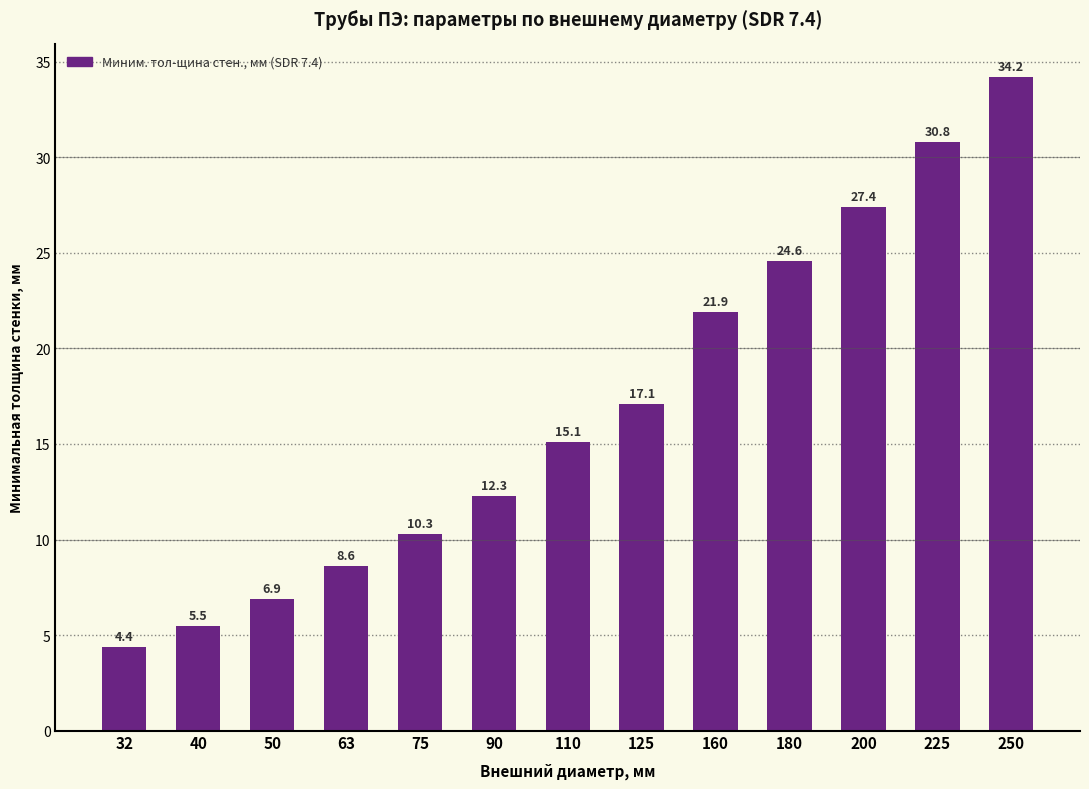

Reading right to left, what are all the values shown in this chart?

34.2	30.8	27.4	24.6	21.9	17.1	15.1	12.3	10.3	8.6	6.9	5.5	4.4